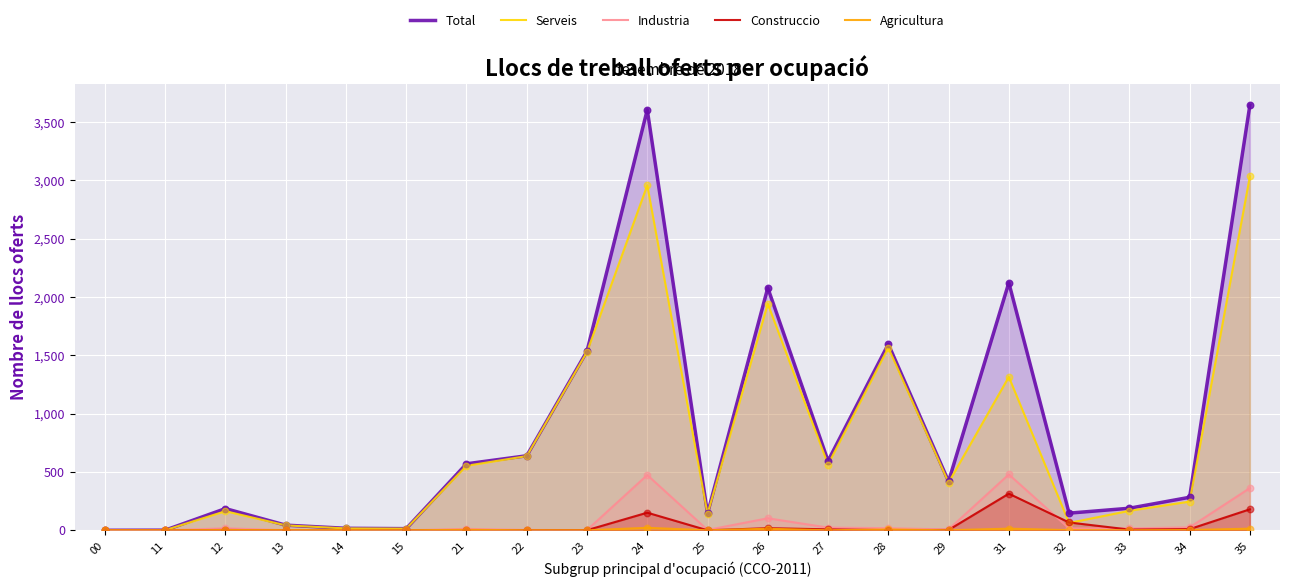

At how many categories does at least one series exceed 762?

6